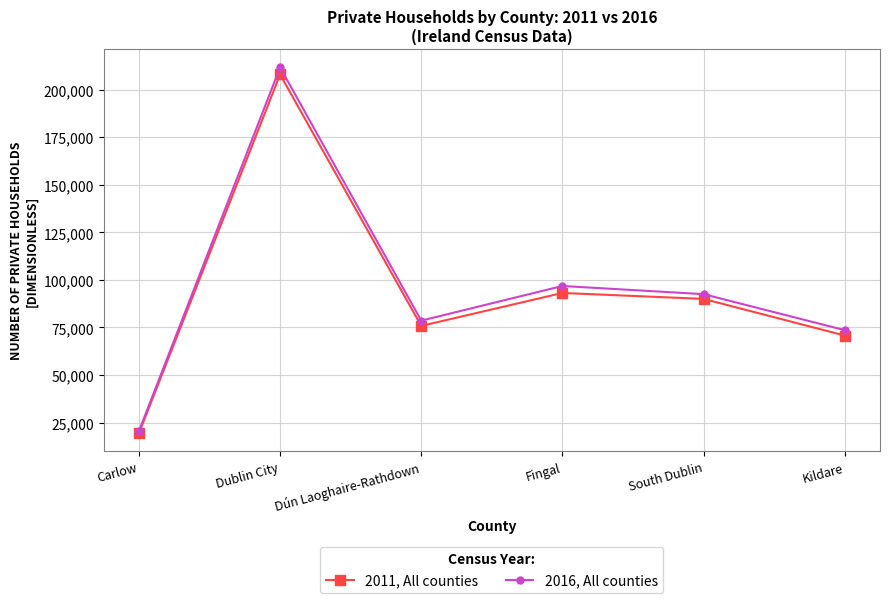

What is the sum of the 2016, All counties values at Carlow and Dublin City?

232284